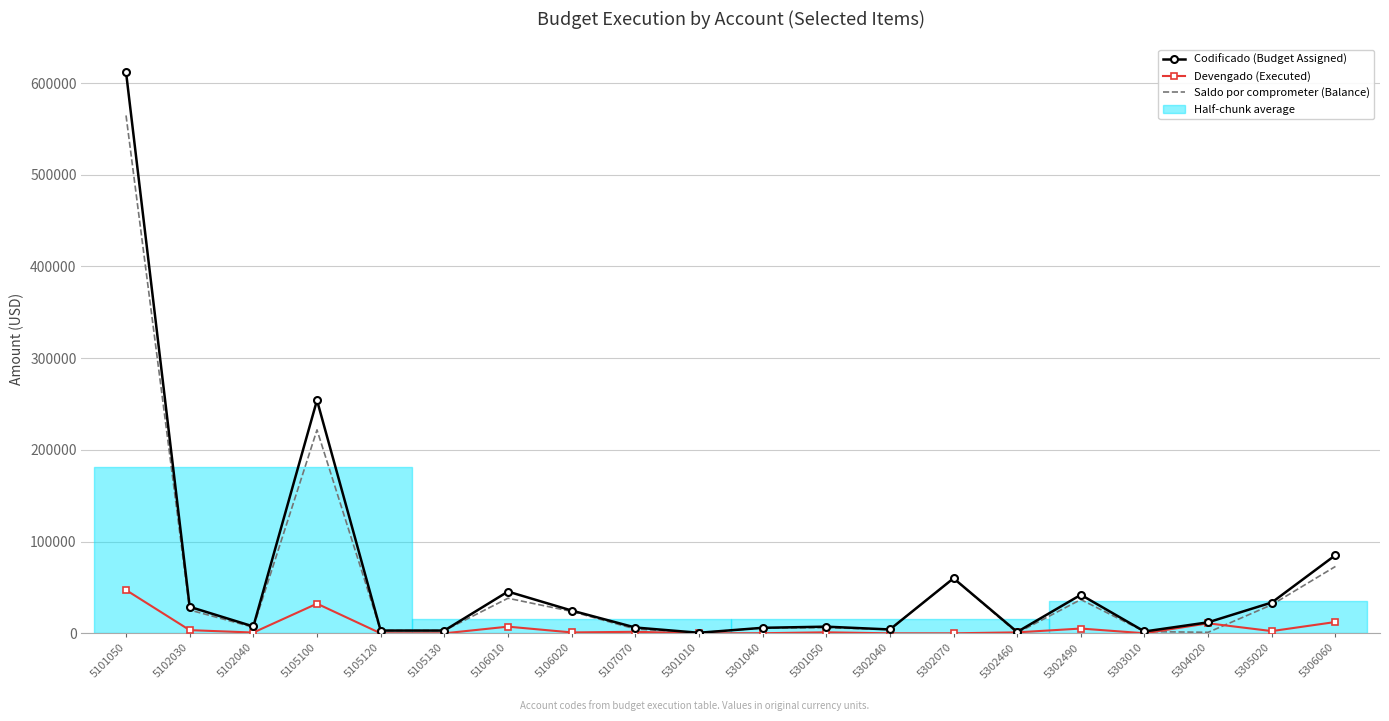

Read the Codificado (Budget Assigned) value at 5105130.

3000.0